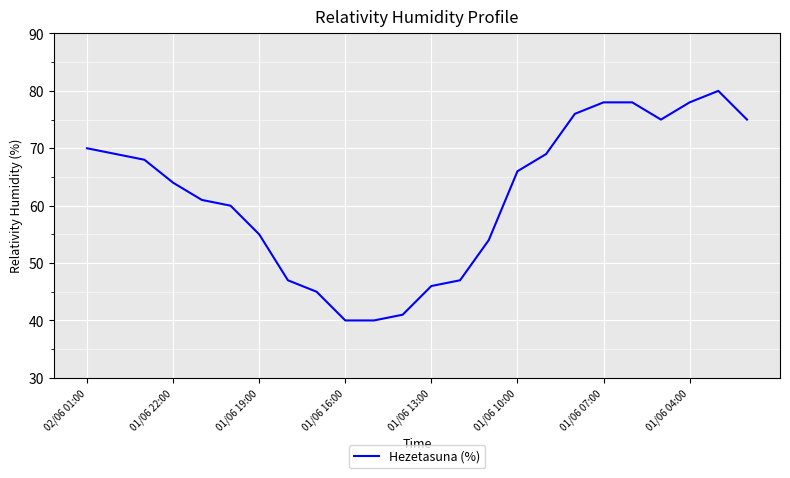

What is the greatest value displayed?

80